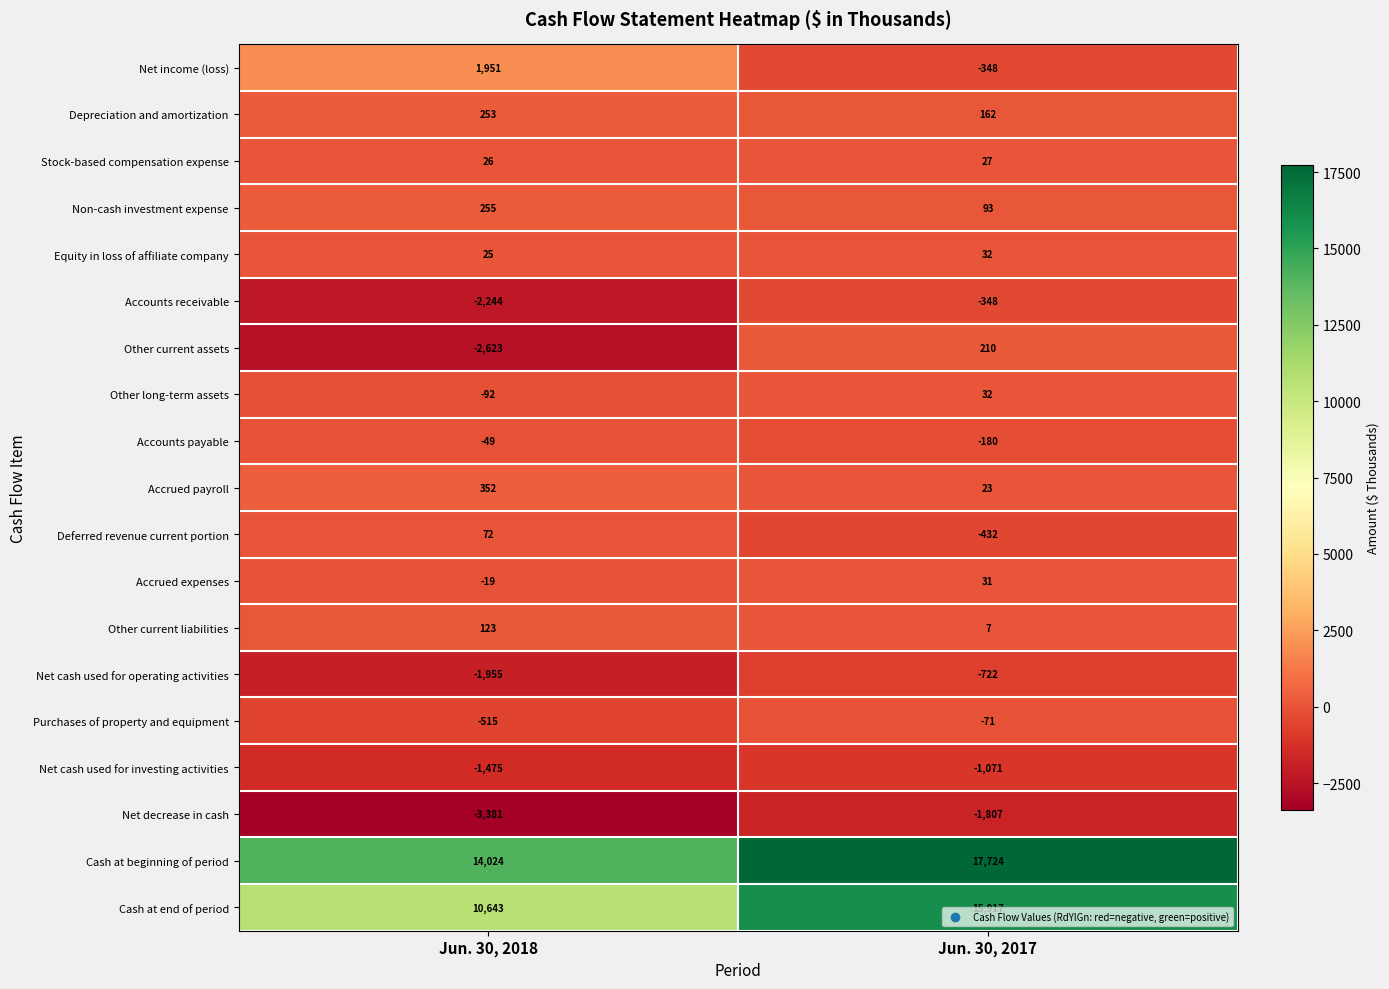

Rank the series at Jun. 30, 2018 from lowest to highest value.

Net decrease in cash, Other current assets, Accounts receivable, Net cash used for operating activities, Net cash used for investing activities, Purchases of property and equipment, Other long-term assets, Accounts payable, Accrued expenses, Equity in loss of affiliate company, Stock-based compensation expense, Deferred revenue current portion, Other current liabilities, Depreciation and amortization, Non-cash investment expense, Accrued payroll, Net income (loss), Cash at end of period, Cash at beginning of period